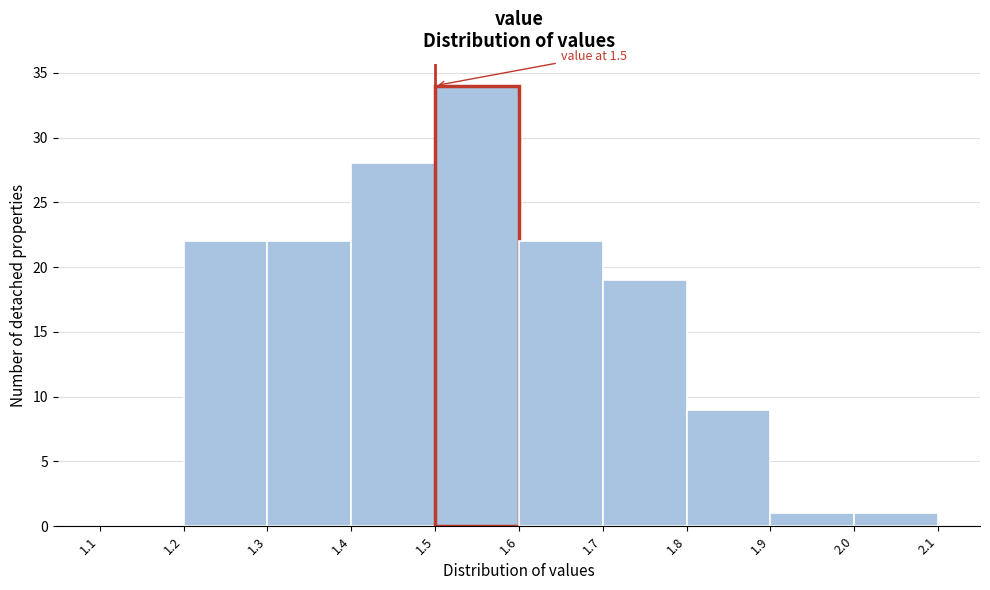

Which range on the x-axis has the tallest bar?

1.5 to 1.6